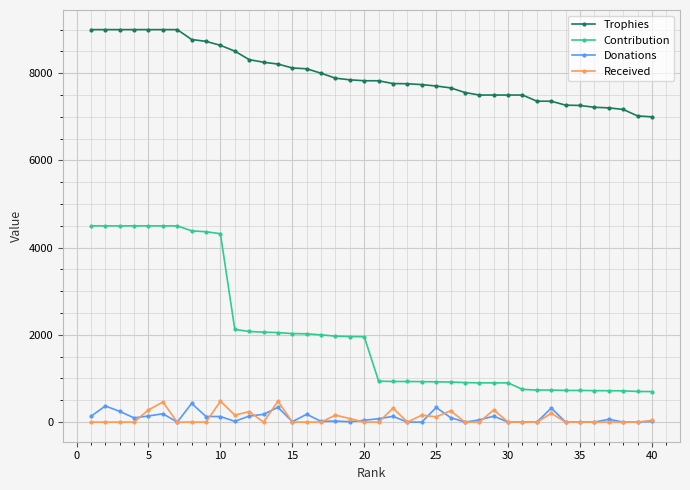

What is the value of the Contribution point at the 24th from the left?

928